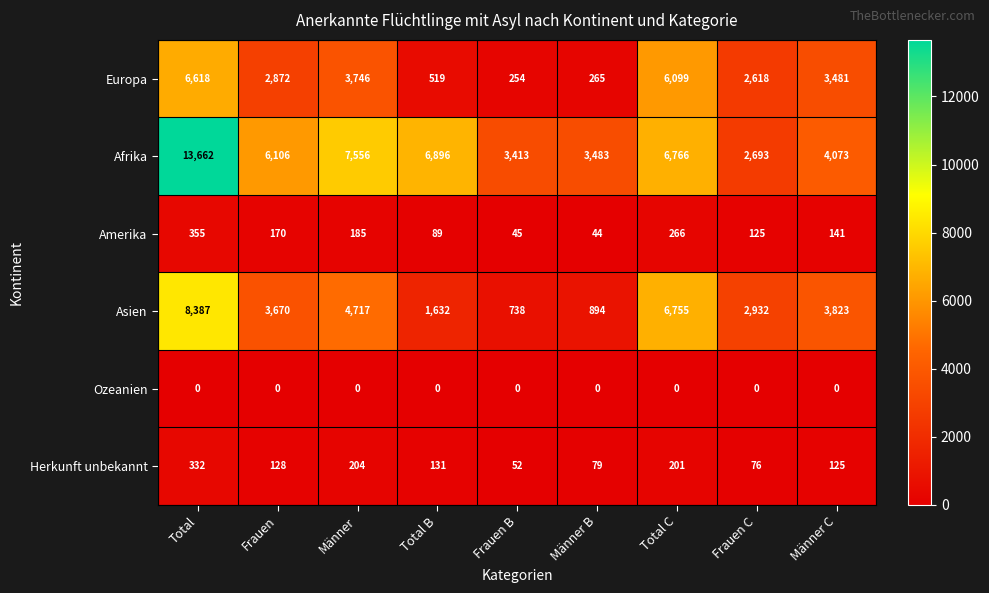

Rank the series at Männer C from highest to lowest value.

Afrika, Asien, Europa, Amerika, Herkunft unbekannt, Ozeanien